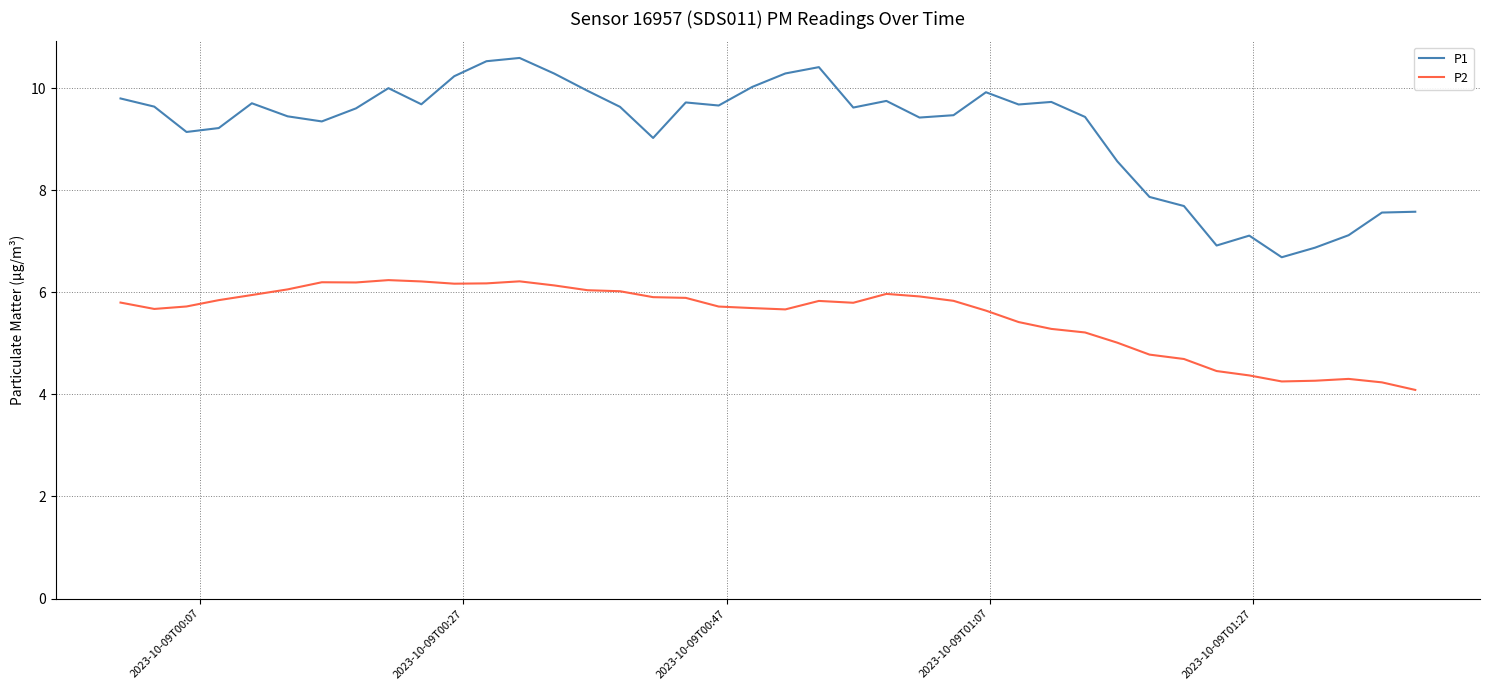

List the series in order of their peak value, lowest first.

P2, P1